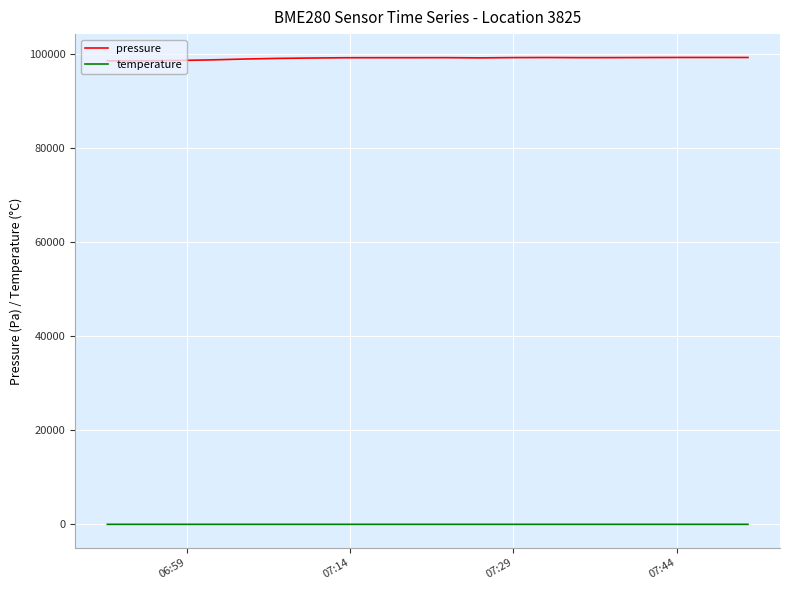

Which series has the largest range (max minus min)?

pressure